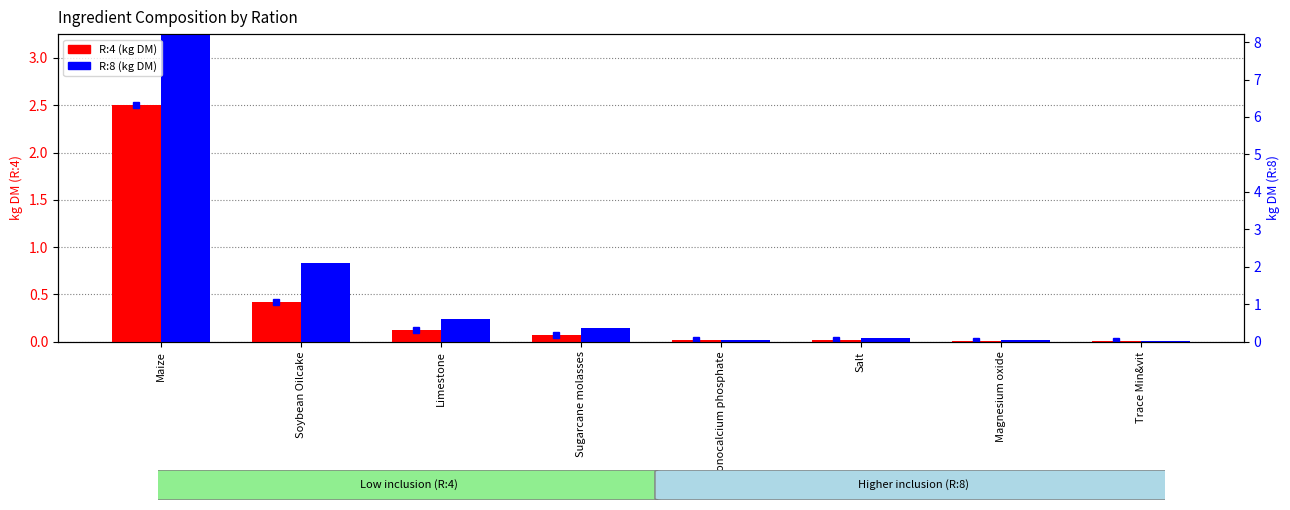

At how many categories does at least one series exceed 6?

1